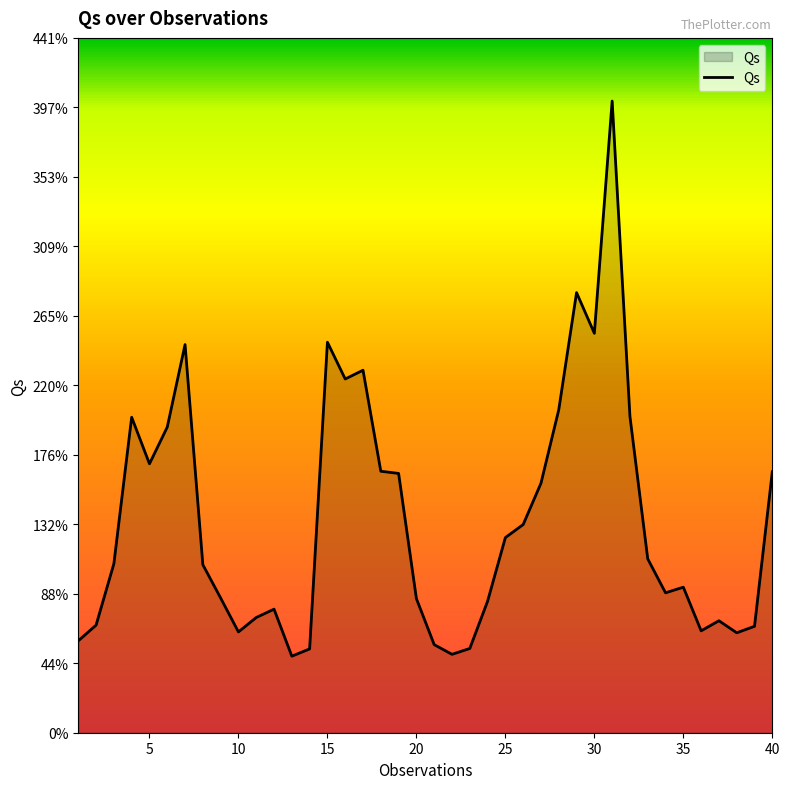

What is the difference between the maximum and minimum values?

352.3